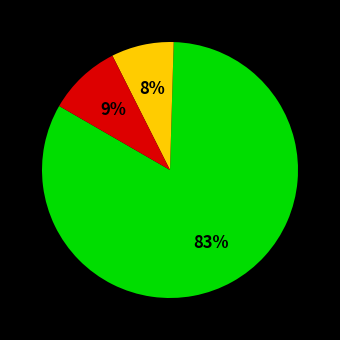

To the nearest percent, what is the difference between the largest and smallest slice percentages?

75%